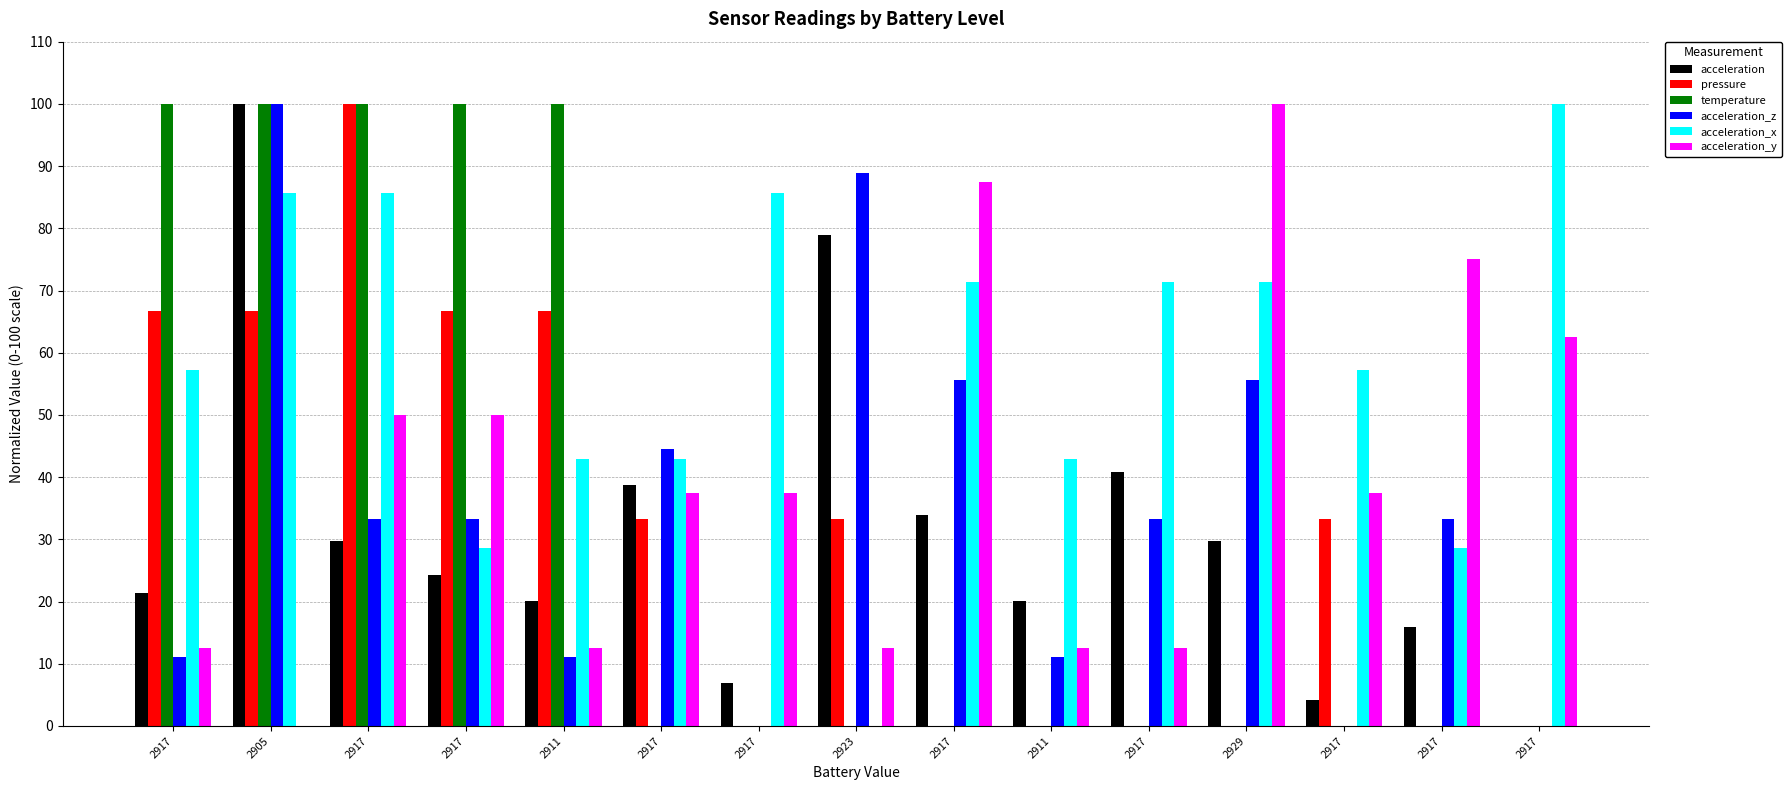

Which series has the widest spread of values?

acceleration